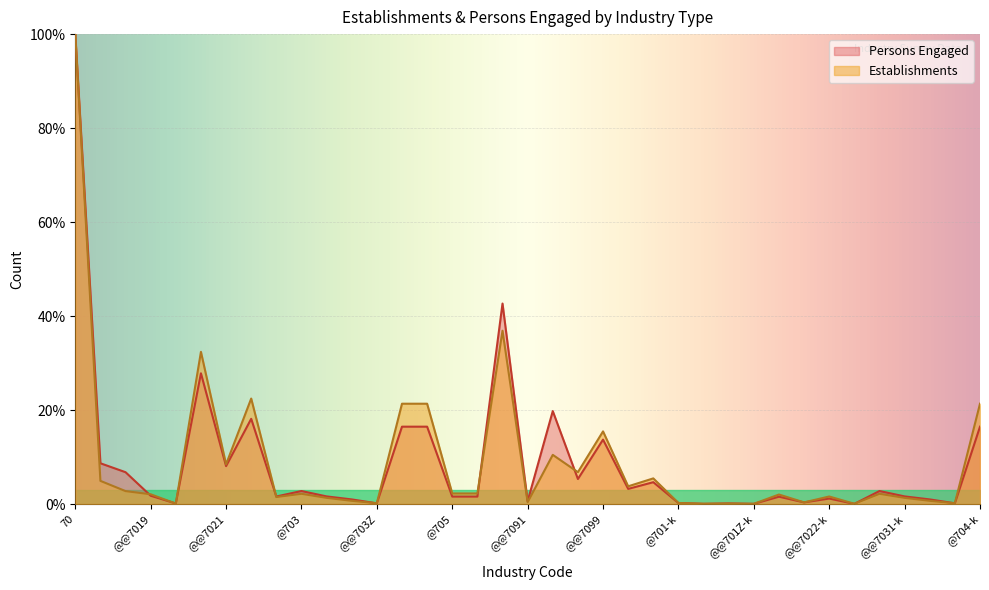

What is the label of the 35th point from the left?

@@7032-k